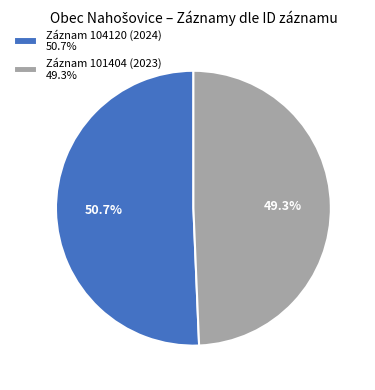

What is the total percentage of Záznam 101404 (2023) 49.3% and Záznam 104120 (2024) 50.7%?

100.0%